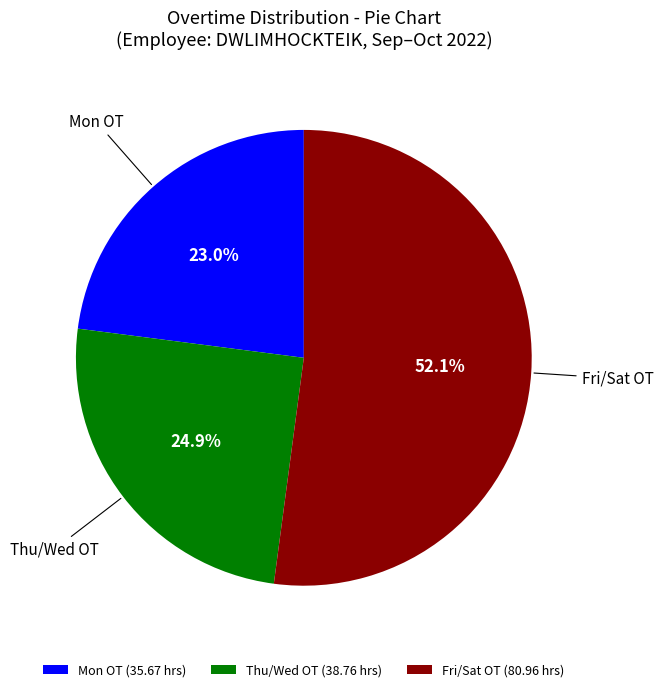

How much of the chart is everything except Mon OT?

77.0%